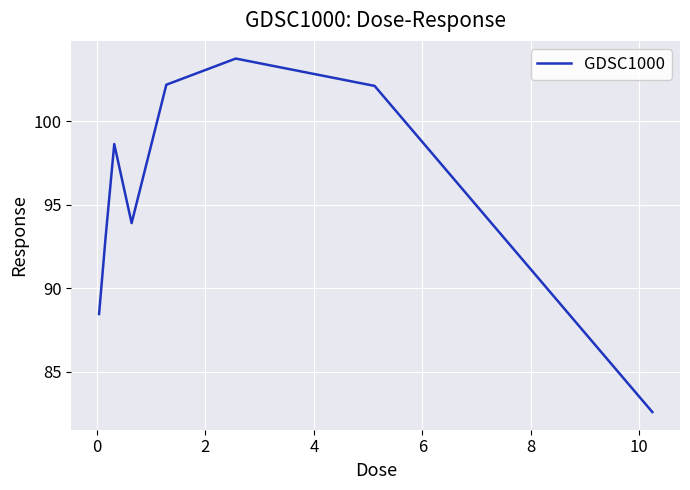

What is the greatest value displayed?

103.7